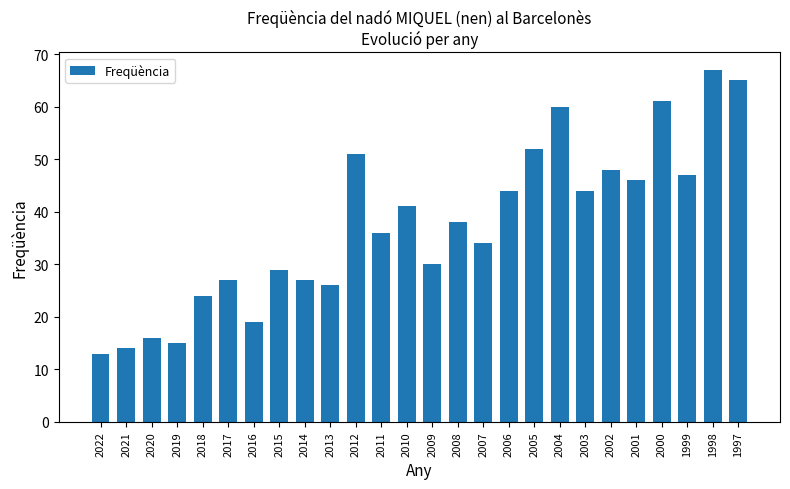

Reading right to left, list all the values displayed in this chart.

1997=65	1998=67	1999=47	2000=61	2001=46	2002=48	2003=44	2004=60	2005=52	2006=44	2007=34	2008=38	2009=30	2010=41	2011=36	2012=51	2013=26	2014=27	2015=29	2016=19	2017=27	2018=24	2019=15	2020=16	2021=14	2022=13